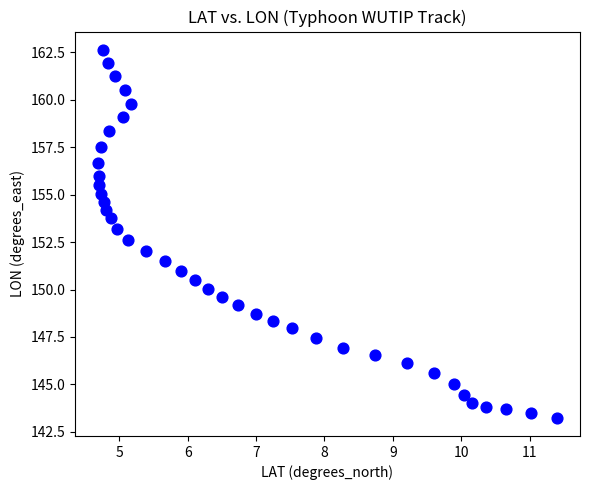

What is the range of X values (max minus min)?

6.7